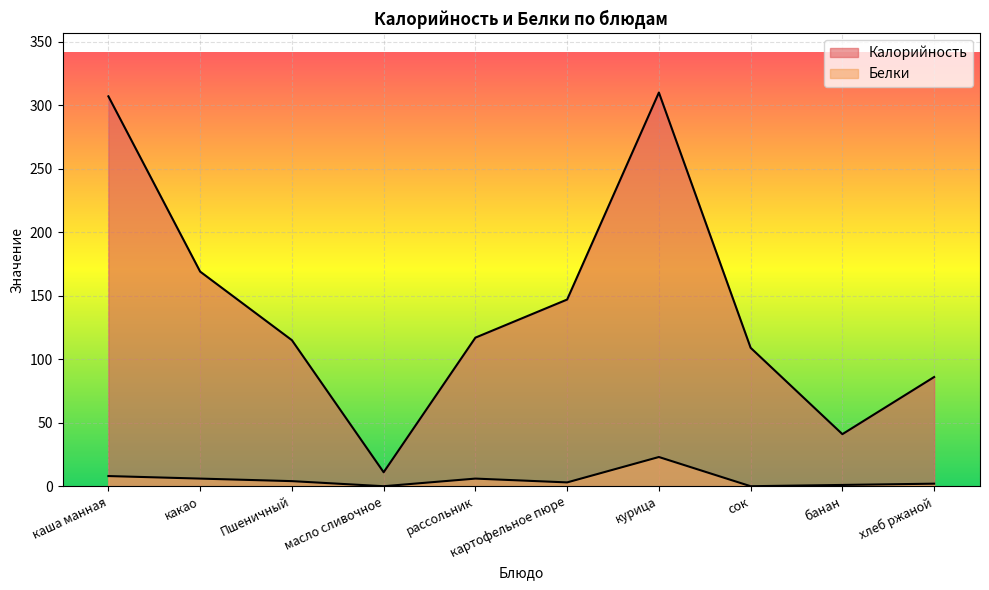

How many positive values does the Белки series have?

8